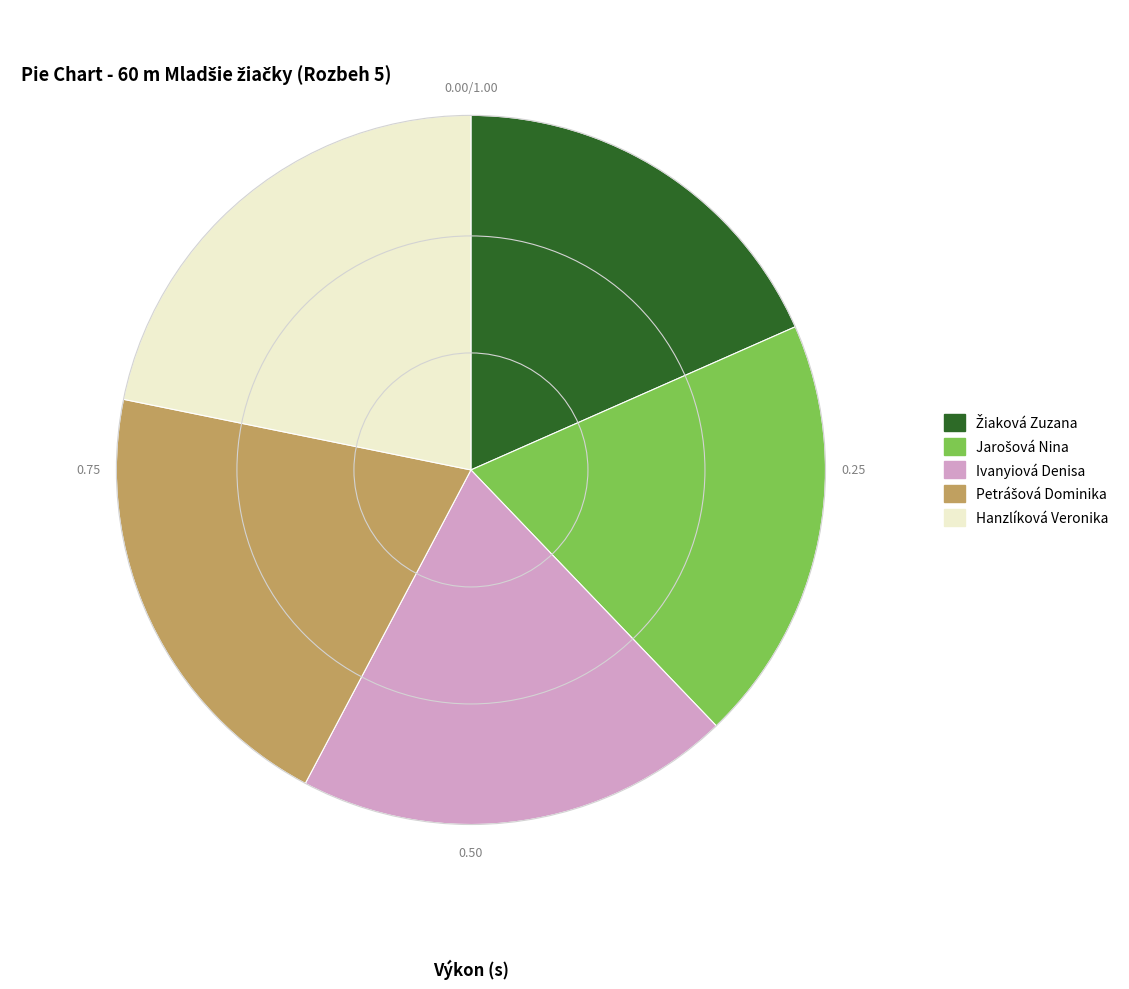

Which has a higher value, Hanzlíková Veronika or Ivanyiová Denisa?

Hanzlíková Veronika